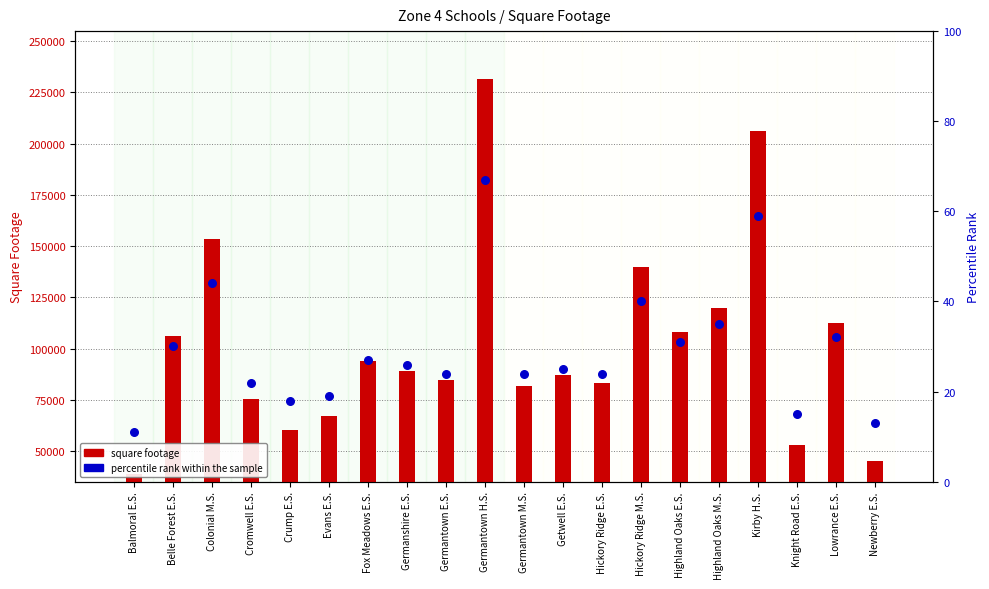

Which series reaches the maximum Y coordinate?

square footage